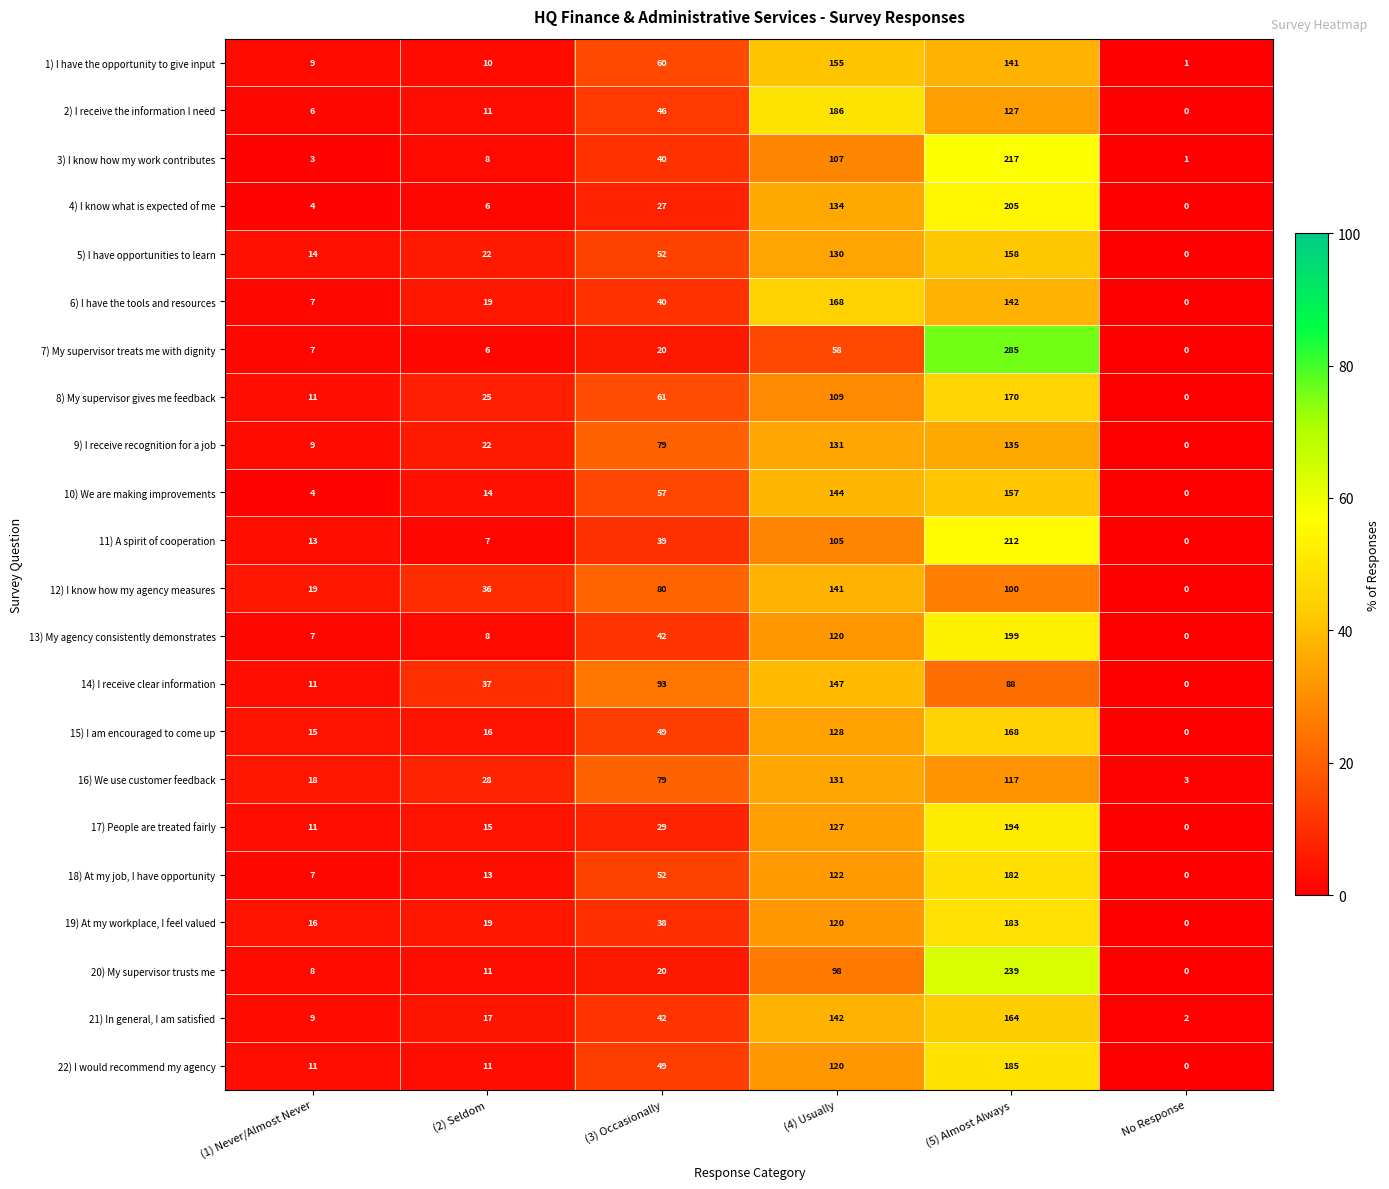

Between (3) Occasionally and No Response, which series saw the biggest shift?

14) I receive clear information